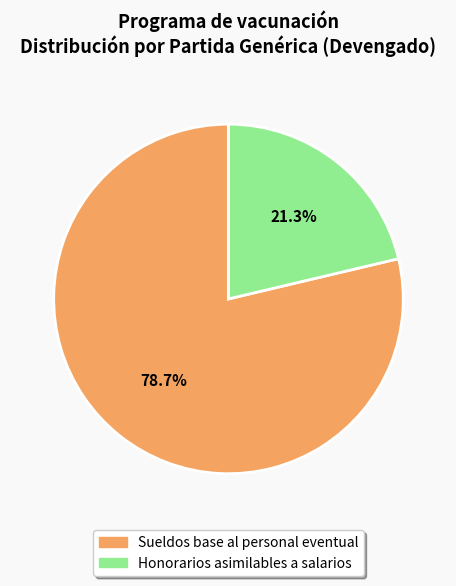

What percentage is the Sueldos base al personal eventual slice, to the nearest percent?

79%